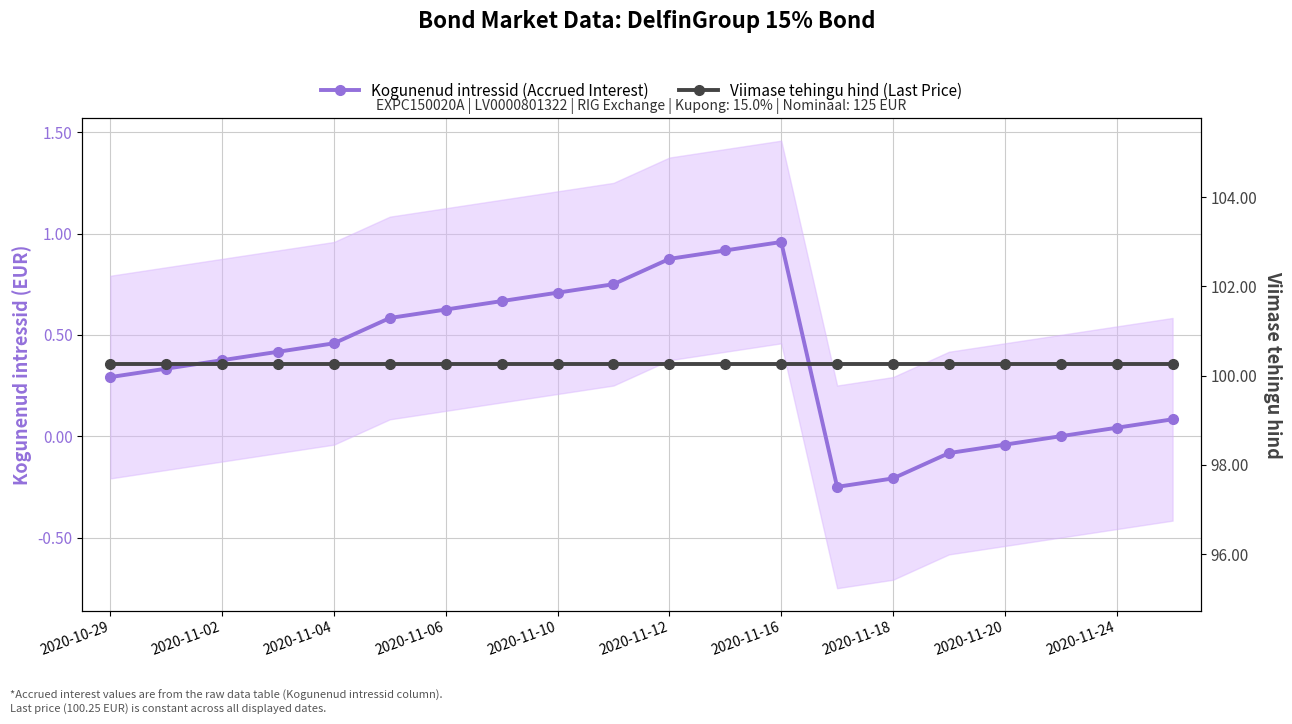

How many lines are shown in the chart?

2